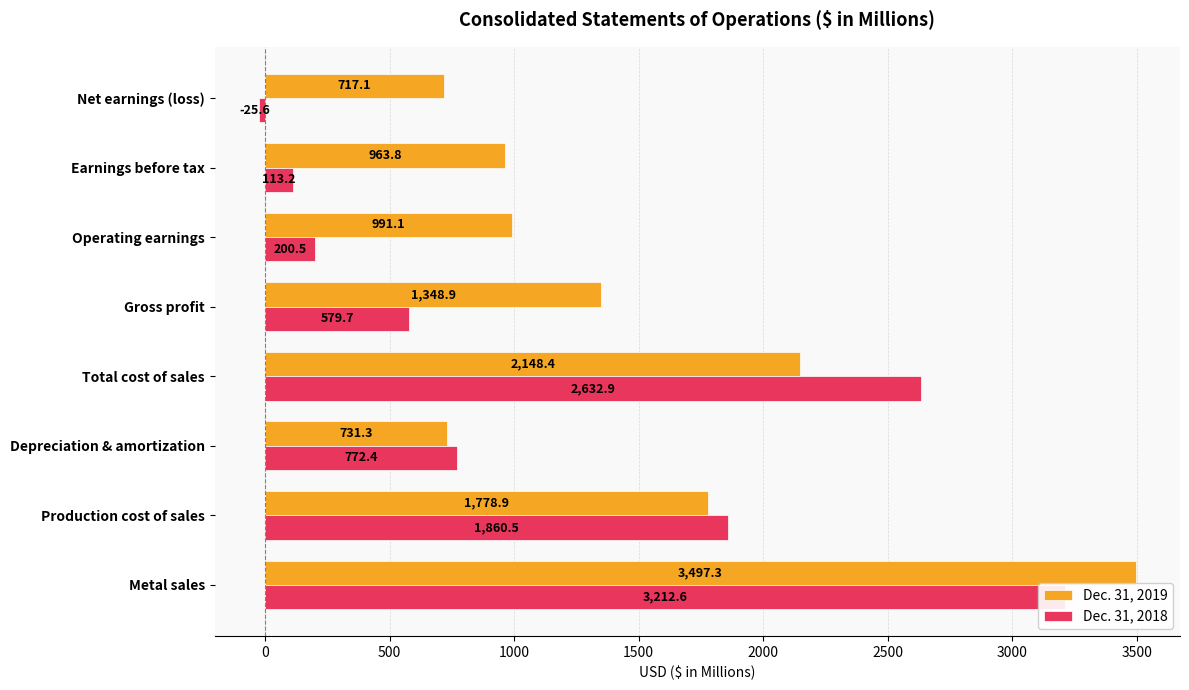

What position from the left is Earnings before tax?

7